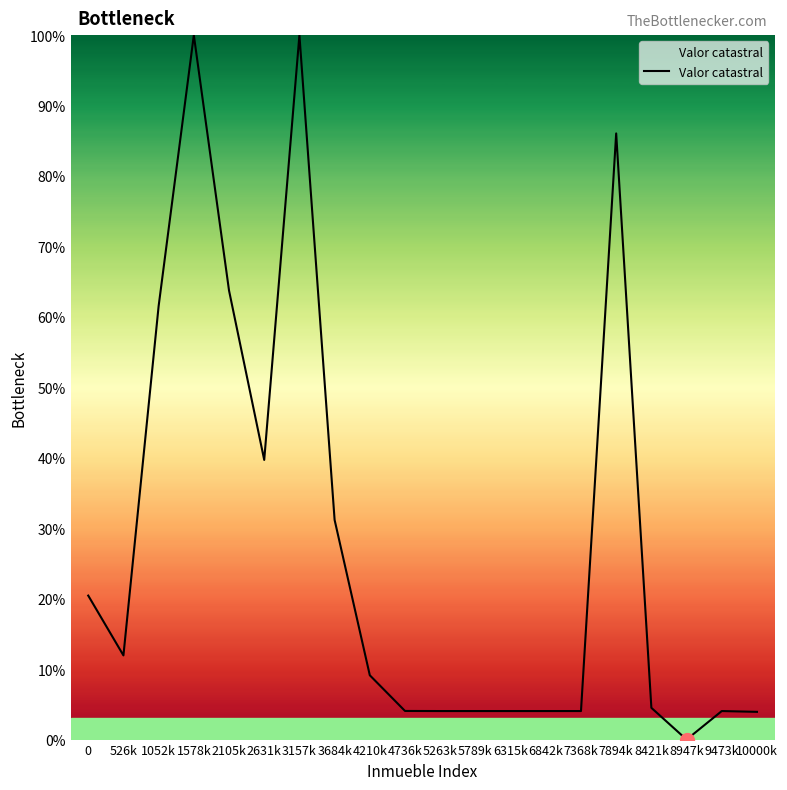

At which category does the data reach its first local valley?

526k